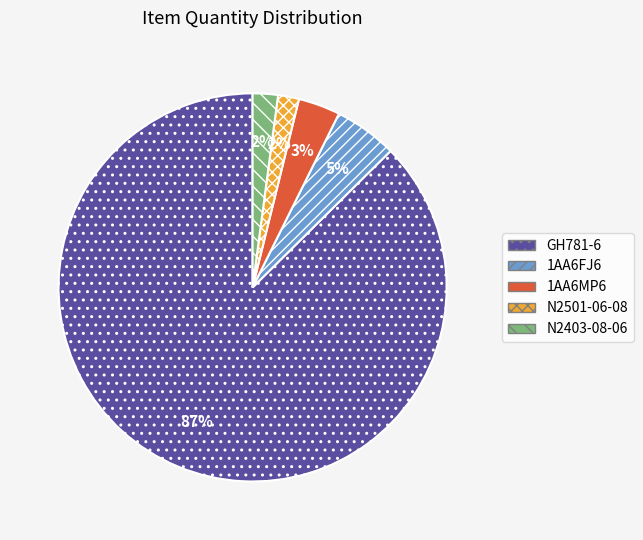

What is the largest slice in the pie chart?

GH781-6